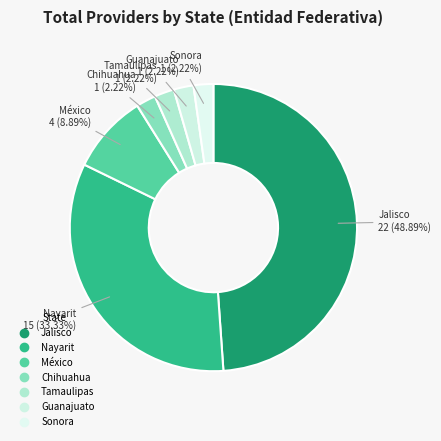

How many segments does this pie chart have?

7